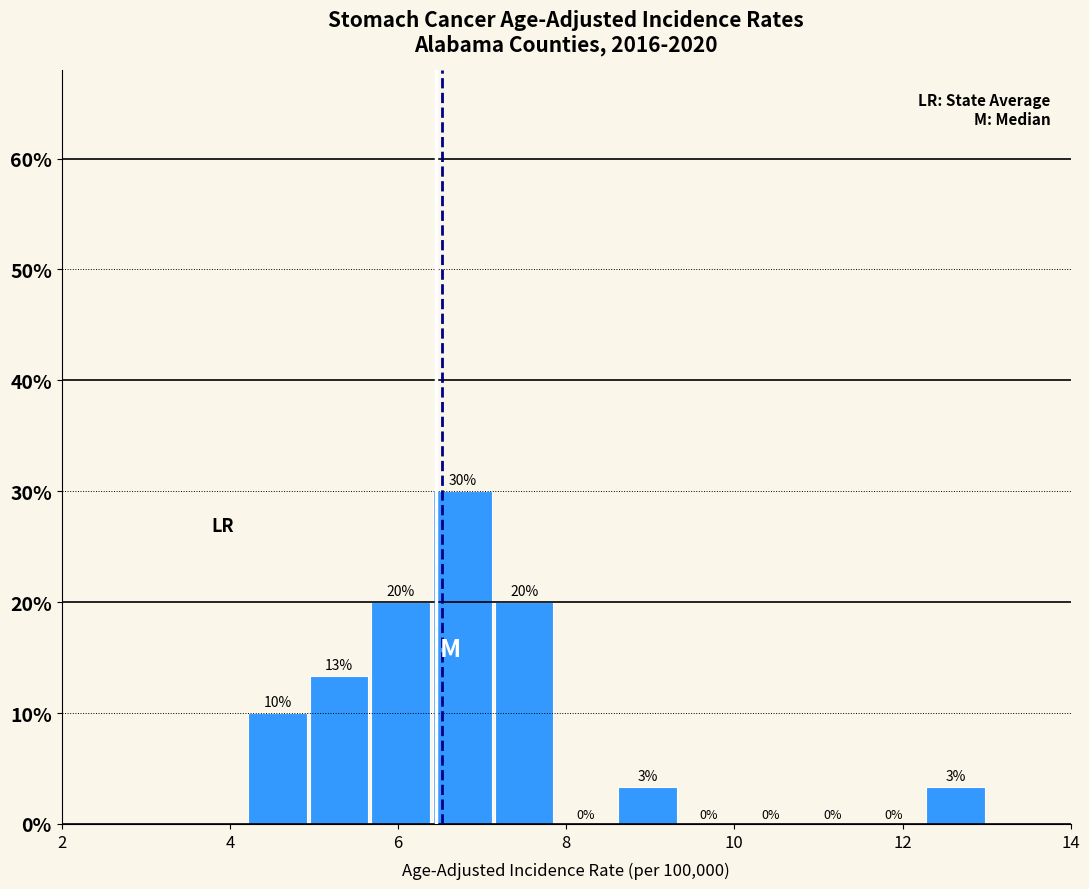

Around what value on the x-axis is the tallest bar? Give the approximate position of its centre, as read against the axis.

6.8